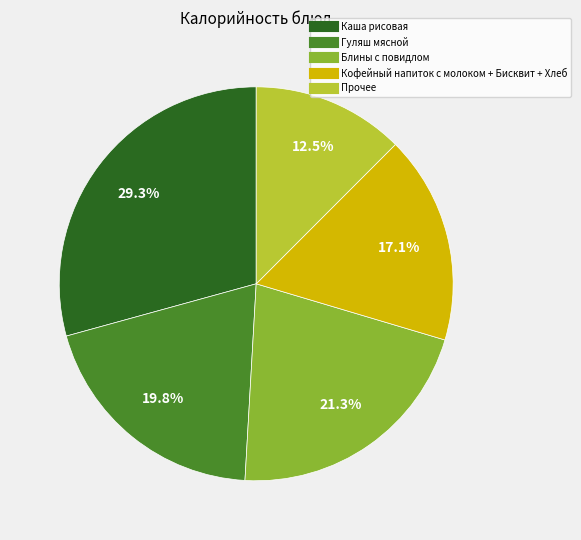

Is there a majority slice in this chart?

No